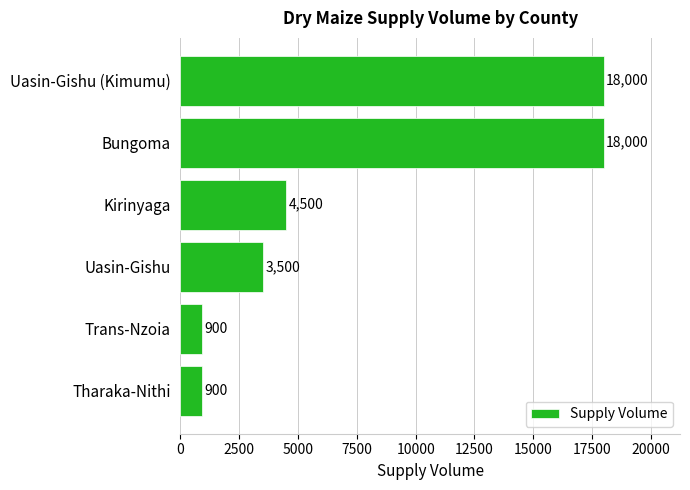

What is the label of the 2nd bar from the bottom?

Trans-Nzoia